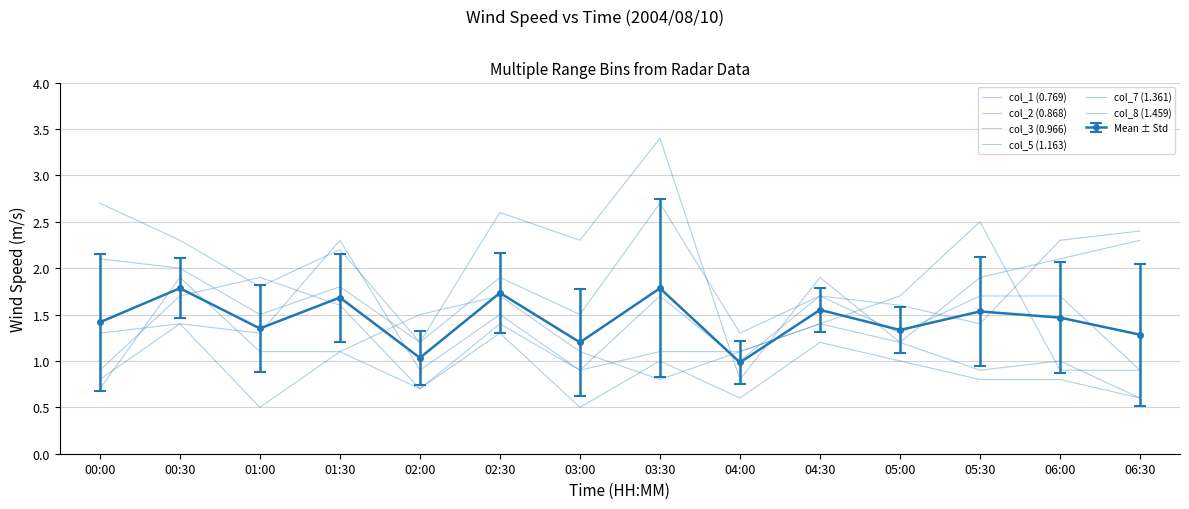

What is the label of the 7th point from the left?

03:00